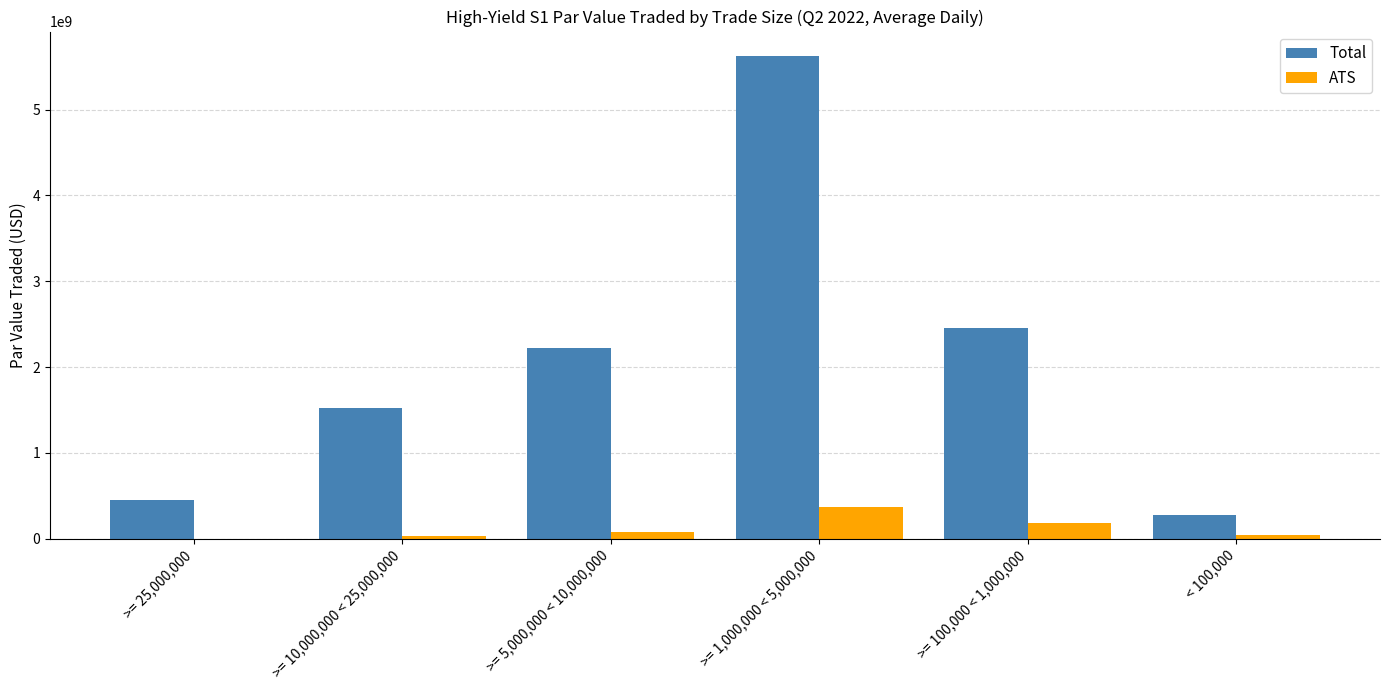

Which series has the largest total across all categories?

Total